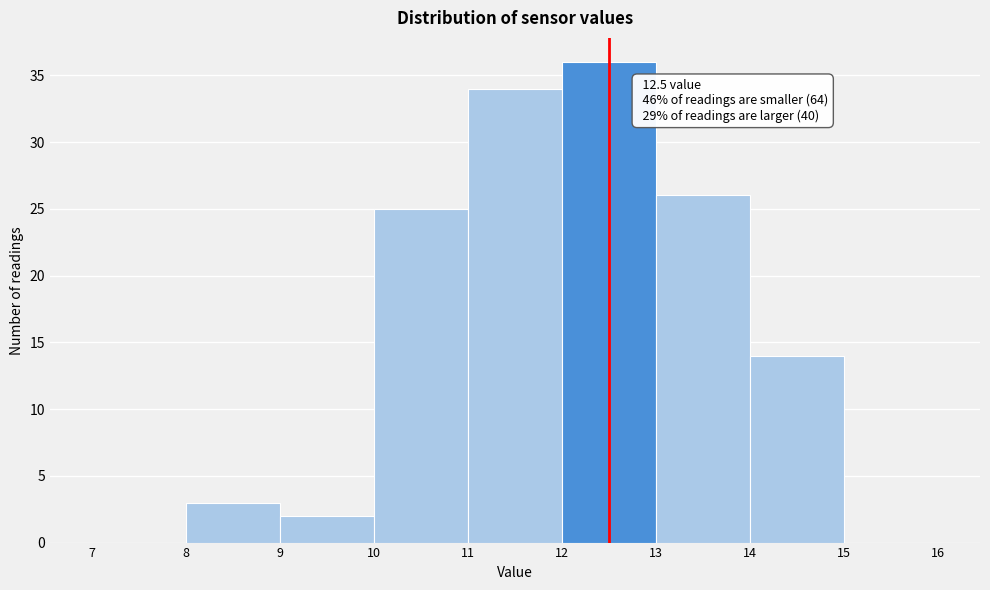

Over which range of the x-axis is the bar tallest?

12 to 13